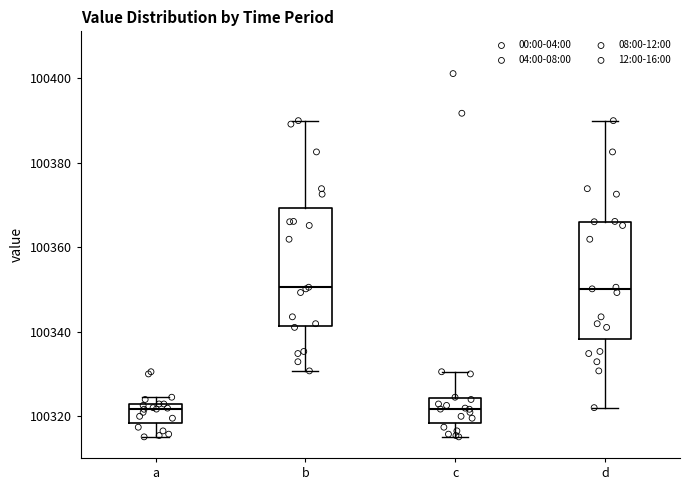

Reading left to right, read every box against the y-axis: the position of its median line, the range the box covers, and the ends of its whiskers. The values are not printed on the chart, so give them approximately, as read against the axis.

a: median 100322 (just below the box's upper edge), box 100318 to 100322, whiskers 100316 to 100324
b: median 100350, box 100342 to 100370, whiskers 100330 to 100390
c: median 100322, box 100318 to 100324, whiskers 100316 to 100330
d: median 100350, box 100338 to 100366, whiskers 100322 to 100390